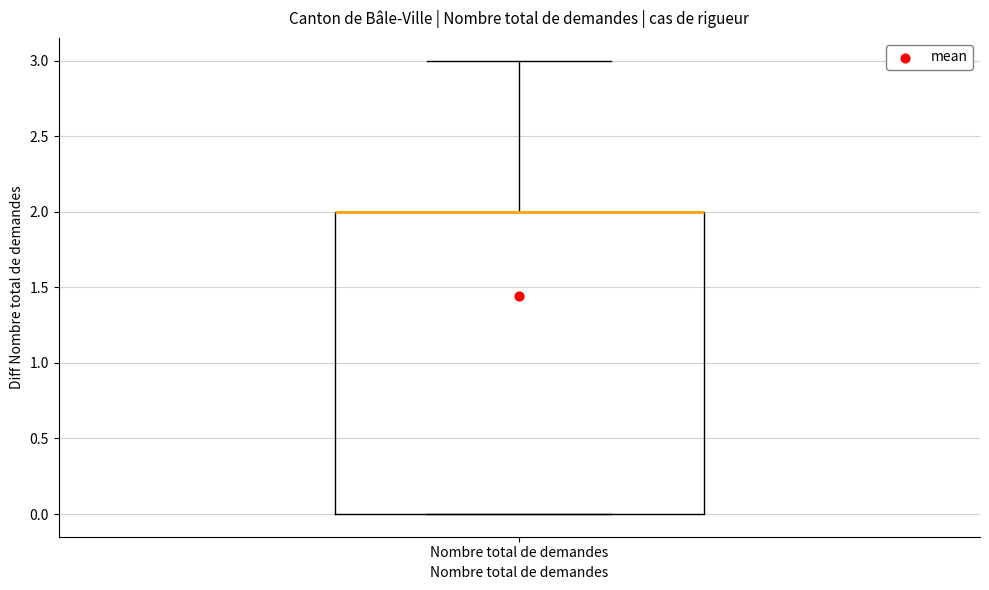

Transcribe this box plot: give where the median line is, the range the box spans, and where the two whiskers end, as read against the y-axis. The values are not printed on the chart, so give them approximately, as read against the axis.

median 2 (drawn on the box's upper edge), box 0 to 2, whiskers 0 to 3